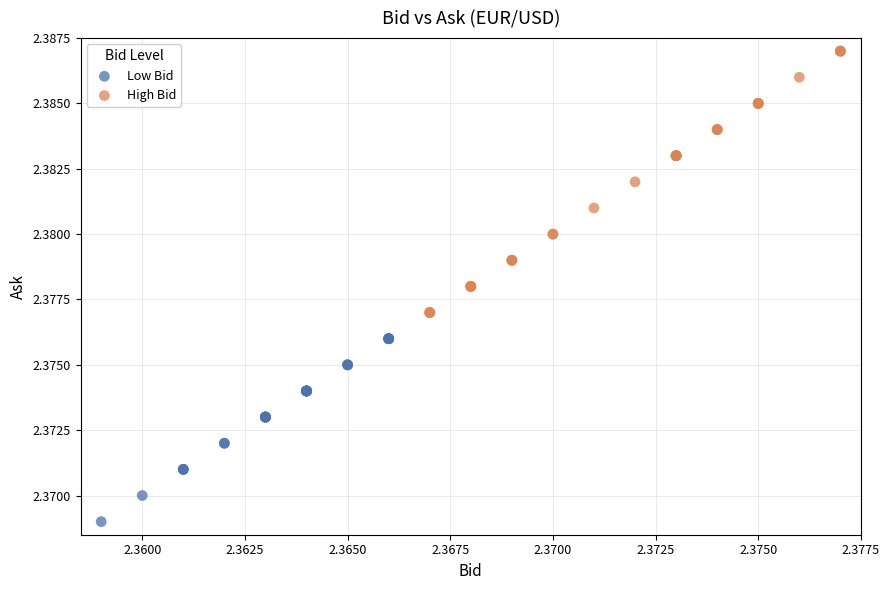

Which series contains the lowest Y value?

Low Bid